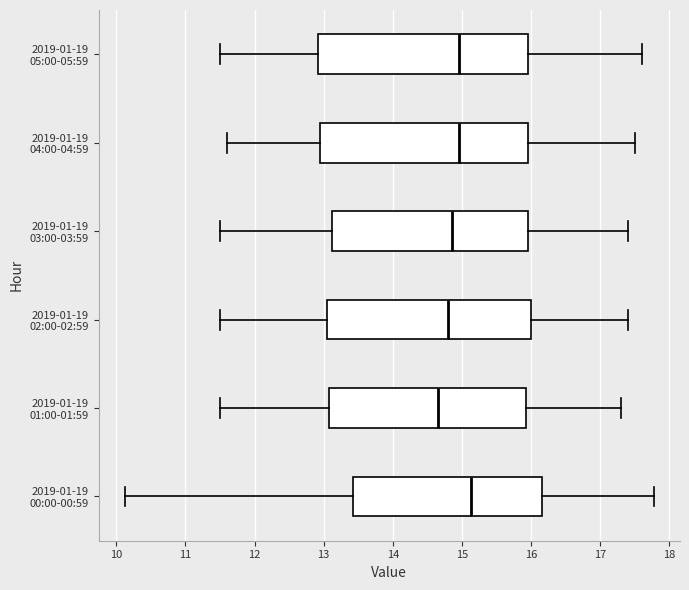

Reading bottom to top, read every box against the x-axis: the position of its median line, the range the box covers, and the ends of its whiskers. The values are not printed on the chart, so give them approximately, as read against the axis.

2019-01-19 00:00-00:59: median 15.1, box 13.4 to 16.2, whiskers 10.1 to 17.8
2019-01-19 01:00-01:59: median 14.7, box 13.1 to 15.9, whiskers 11.5 to 17.3
2019-01-19 02:00-02:59: median 14.8, box 13.1 to 16.0, whiskers 11.5 to 17.4
2019-01-19 03:00-03:59: median 14.9, box 13.1 to 16.0, whiskers 11.5 to 17.4
2019-01-19 04:00-04:59: median 15.0, box 13.0 to 16.0, whiskers 11.6 to 17.5
2019-01-19 05:00-05:59: median 15.0, box 12.9 to 16.0, whiskers 11.5 to 17.6